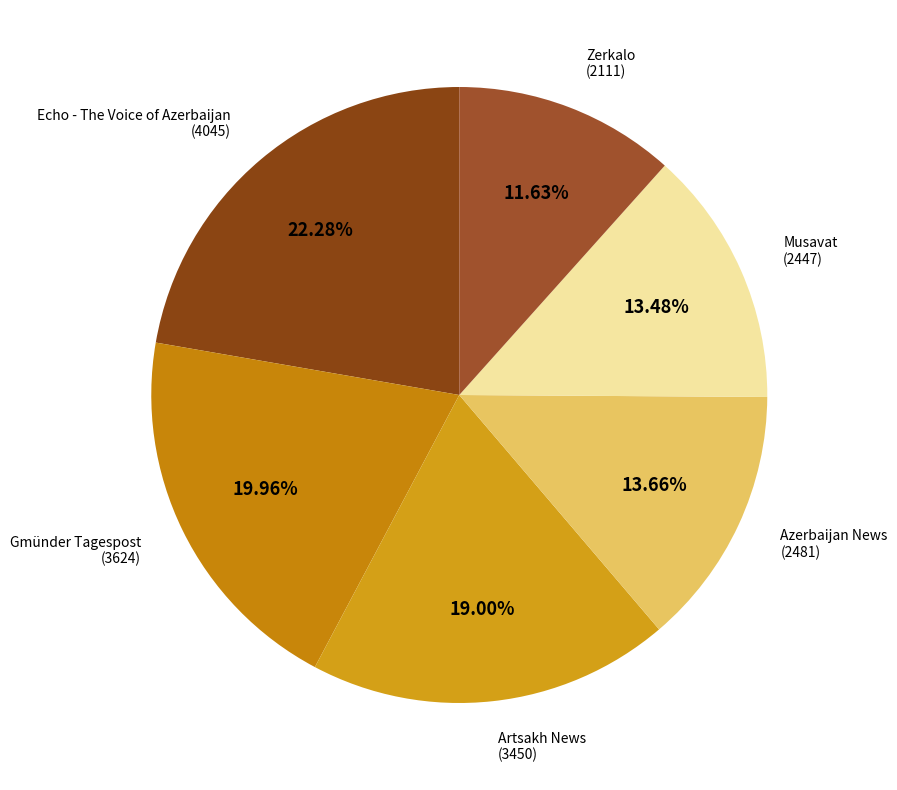

To the nearest percent, what is the average slice percentage?

17%